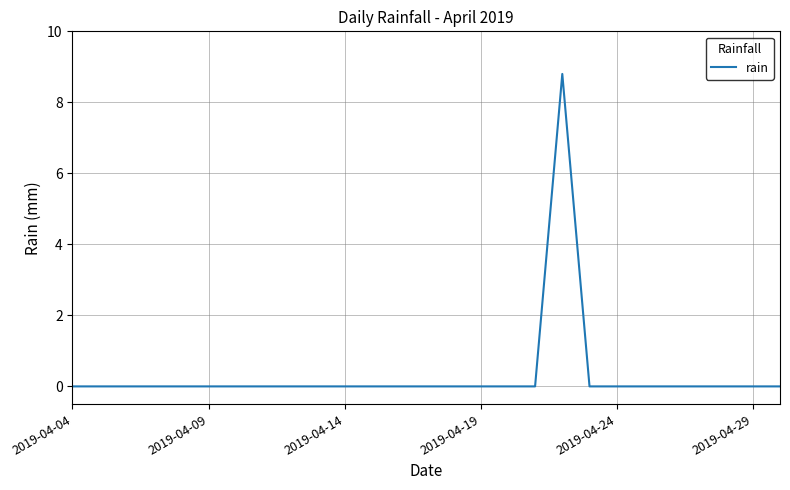

What is the difference between the maximum and minimum values?

8.8